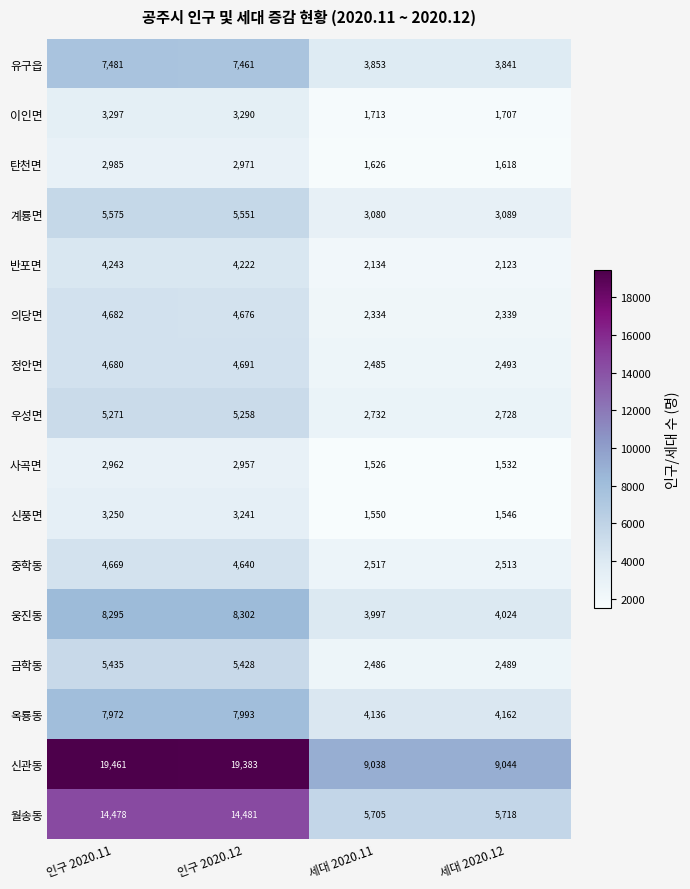

The value of 계룡면 at 인구 2020.11 is 7304. True or false?

False